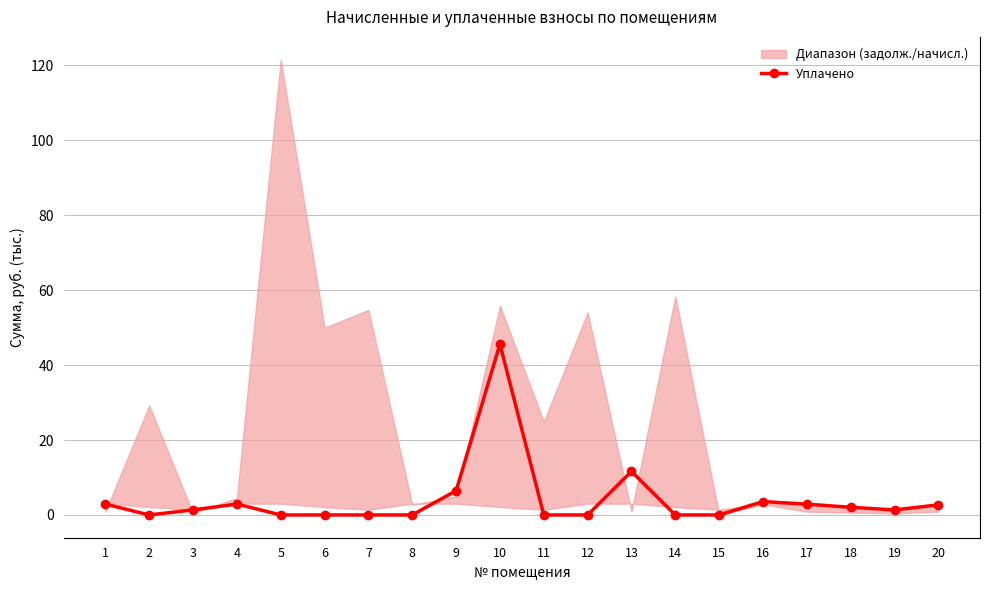

How many data points are less than 1?

9